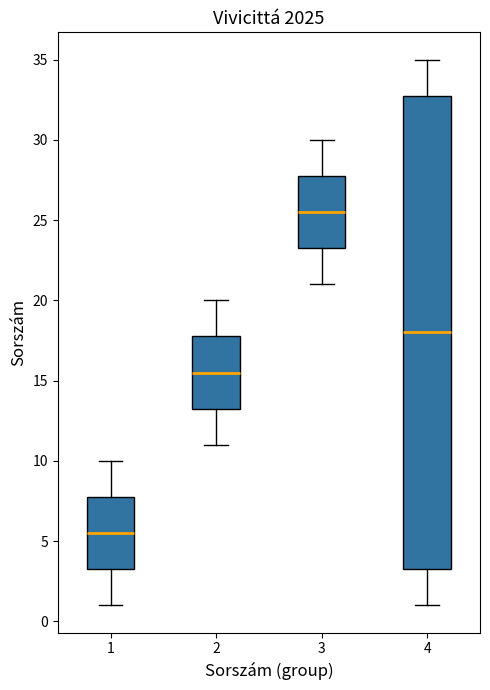

Comparing the boxes themselves (not the whiskers), which one is the tallest?

4